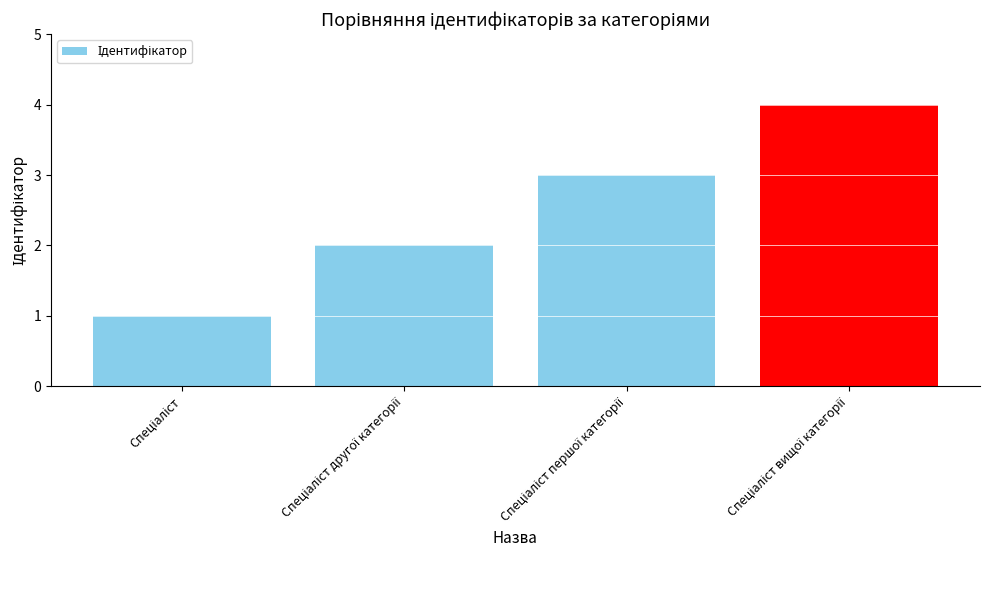

What is the greatest value displayed?

4